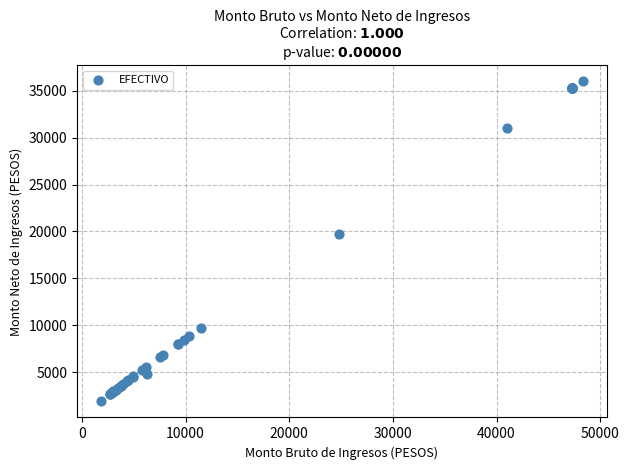

What Y value in the scatter plot is closest to 18939?

19743.3